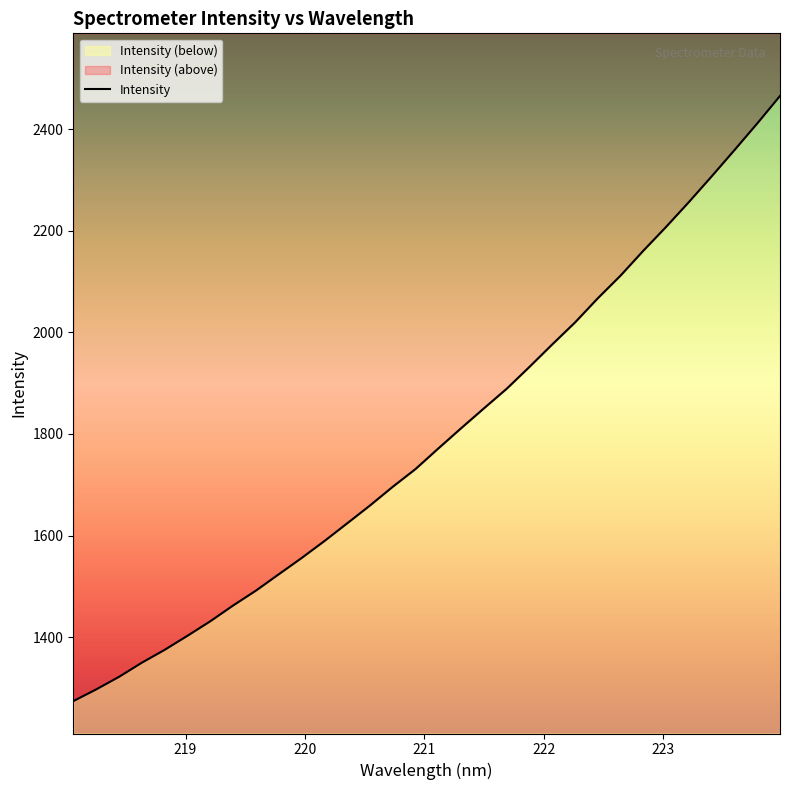

What is the value of the 2nd point from the left?

1297.2